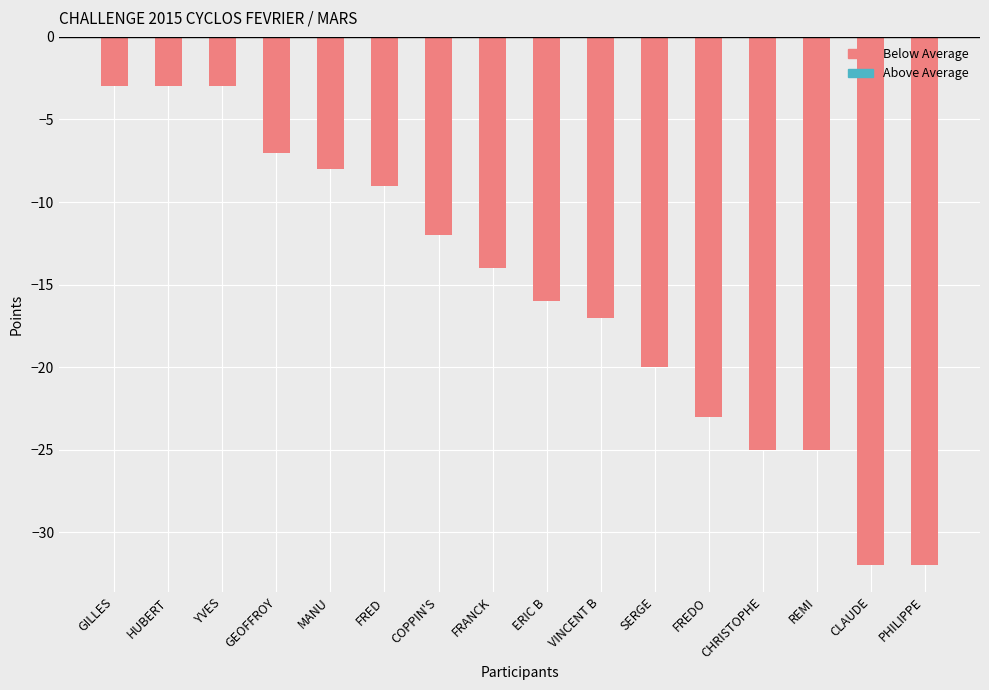

What is the greatest value displayed?

-3